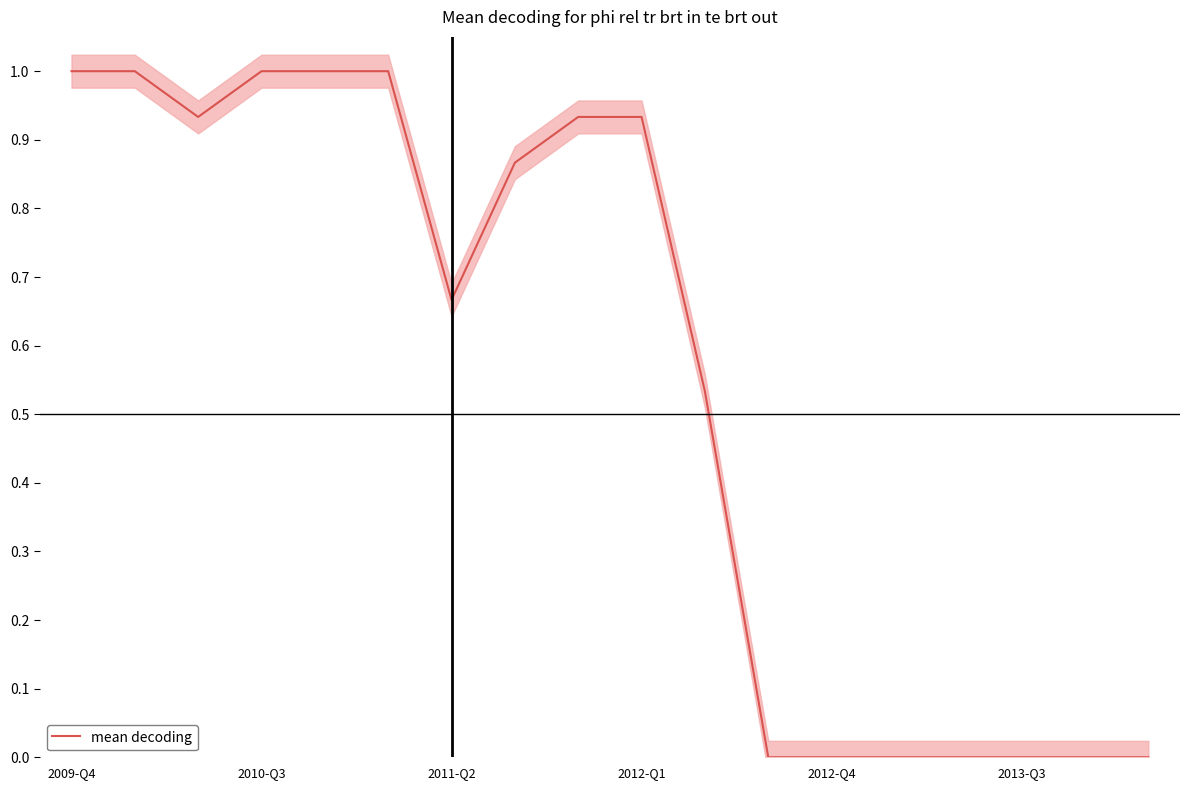

True or false: mean decoding has a value of 1.6 at 2009-Q4.

False